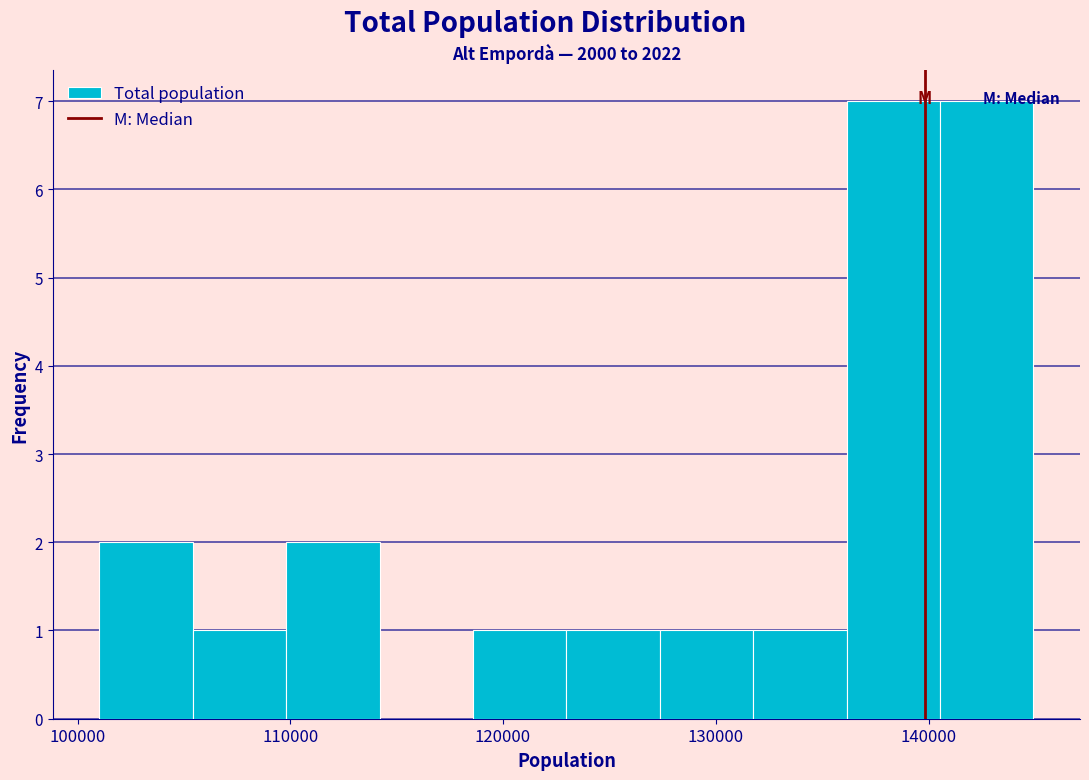

How tall is the bar that spans 119000 to 123000 on the x-axis? Neither the bar edges nor the heights are printed on the chart, so give them approximately, as read against the axes.

1